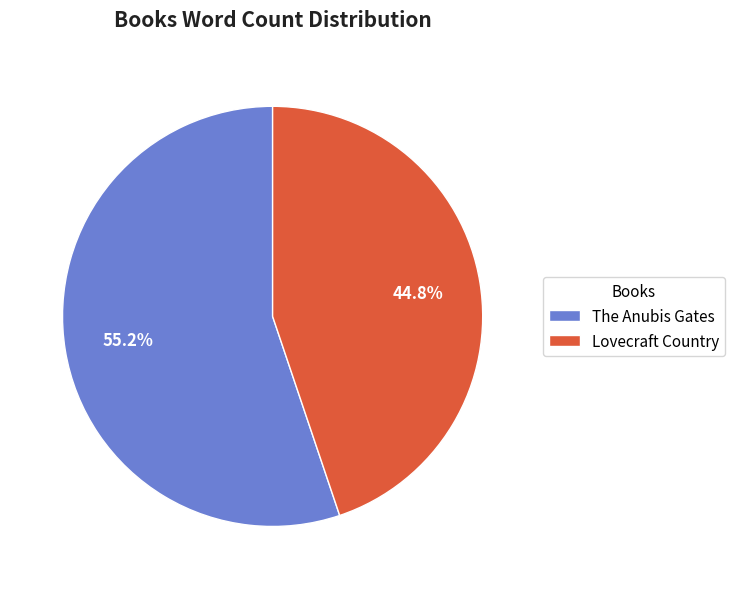

Combined, what portion of the pie is The Anubis Gates and Lovecraft Country?

100.0%